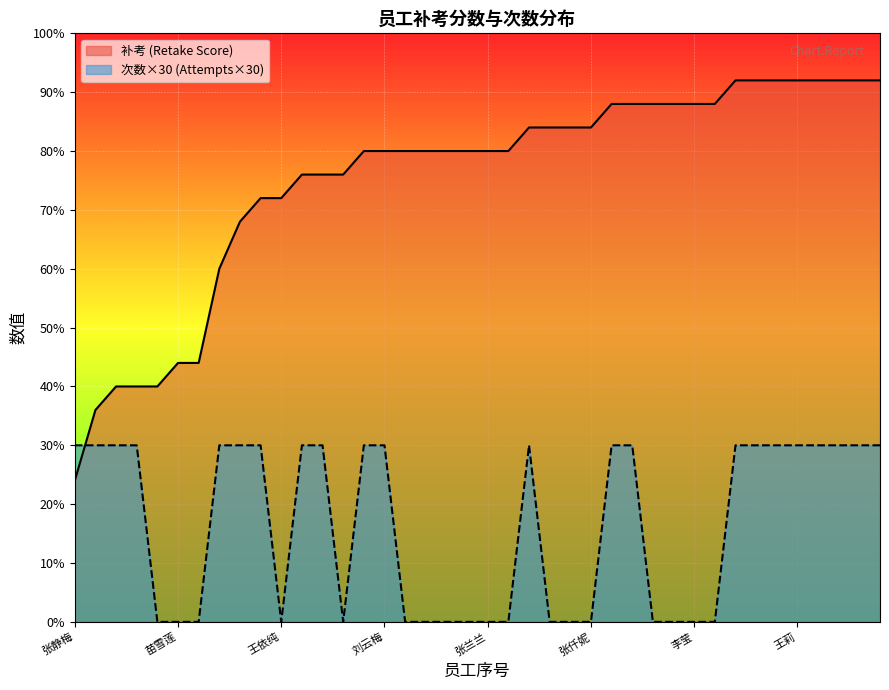

What is the label of the 9th point from the right?

唐阳